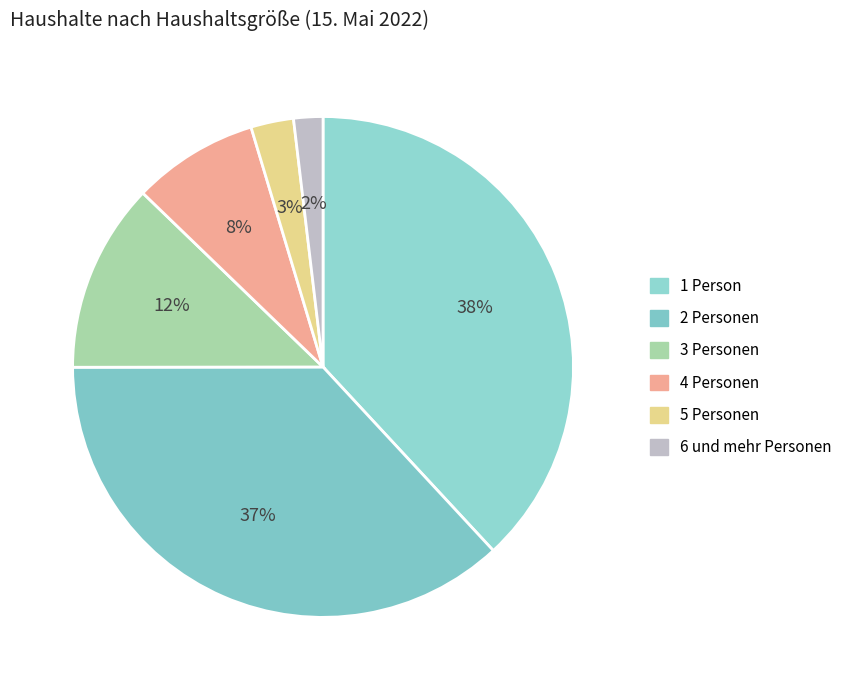

How many slices are in this pie chart?

6